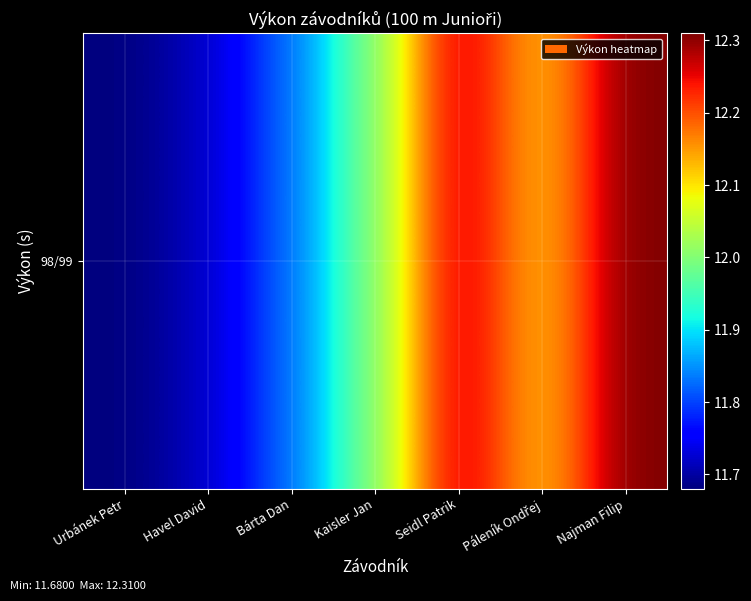

The value at Seidl Patrik is 12.3. True or false?

True